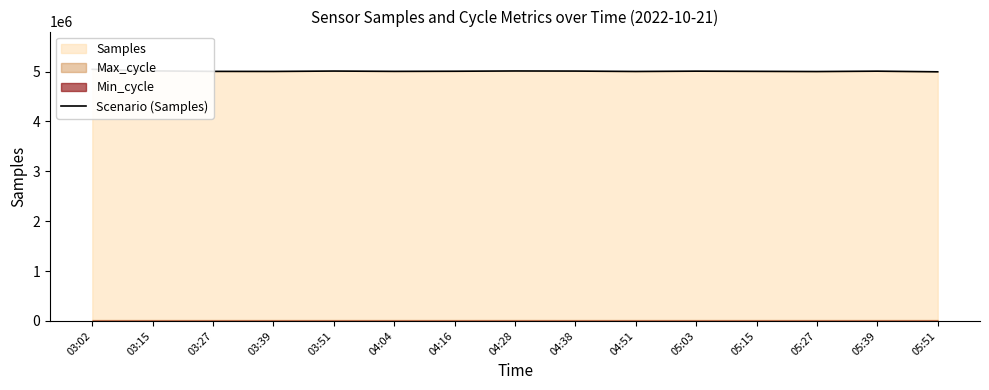

How many data points are less than 5006589?

7